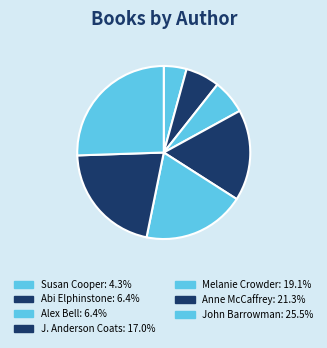

Is there any slice that represents more than half of the pie?

No